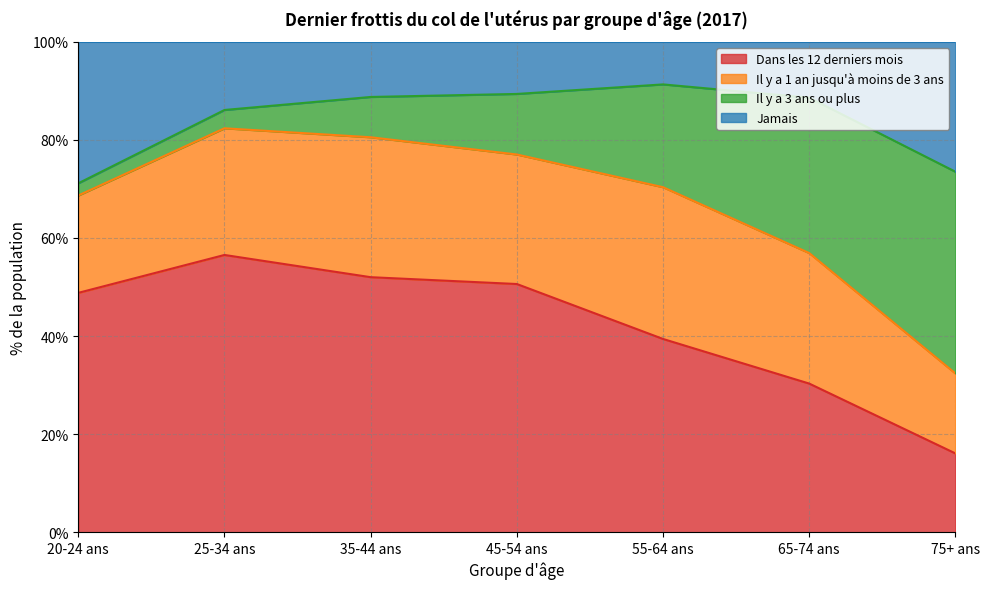

What is the greatest value displayed?

91.3